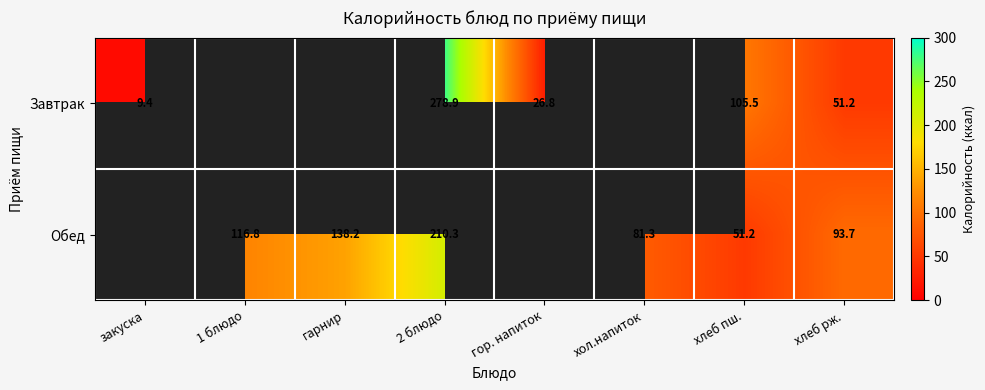

Rank the series at 2 блюдо from highest to lowest value.

Завтрак, Обед